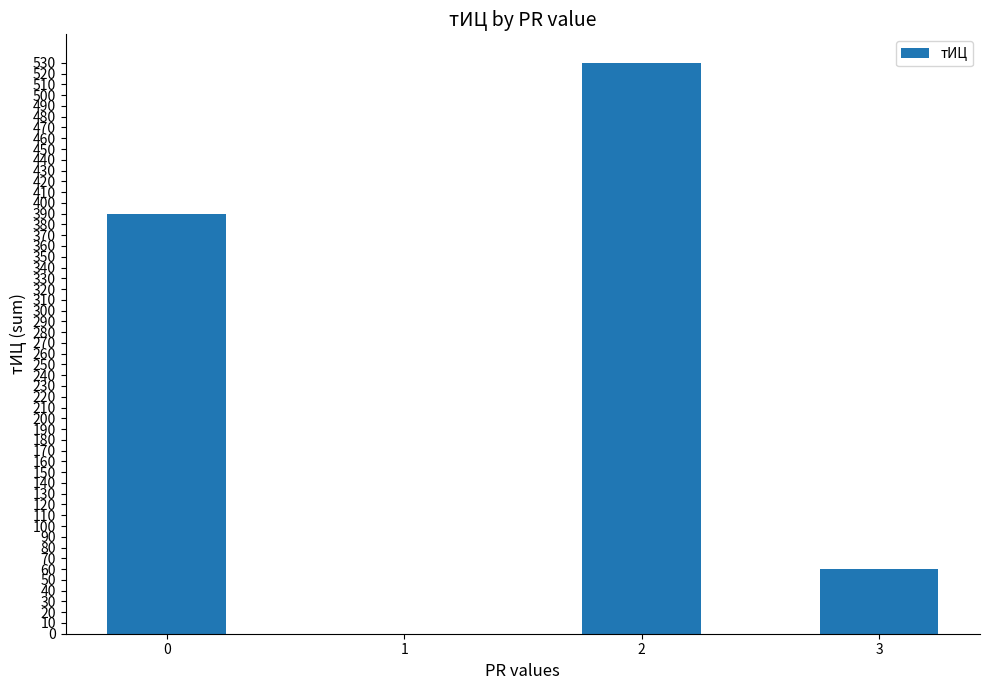

How many data points does each series have?

4